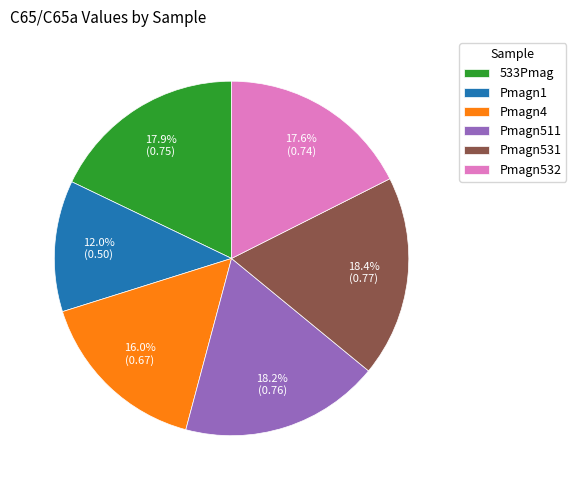

Which has a higher value, Pmagn511 or Pmagn4?

Pmagn511